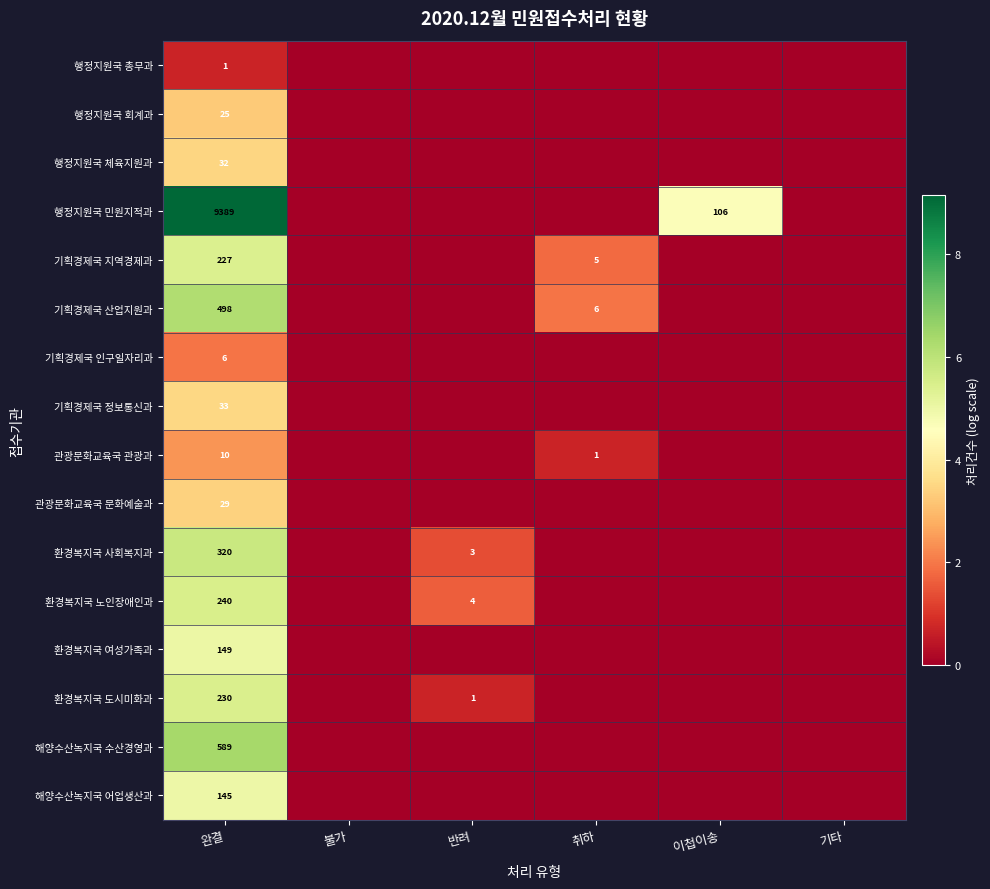

At 완결, list the series in order from largest to smallest.

행정지원국 민원지적과, 해양수산녹지국 수산경영과, 기획경제국 산업지원과, 환경복지국 사회복지과, 환경복지국 노인장애인과, 환경복지국 도시미화과, 기획경제국 지역경제과, 환경복지국 여성가족과, 해양수산녹지국 어업생산과, 기획경제국 정보통신과, 행정지원국 체육지원과, 관광문화교육국 문화예술과, 행정지원국 회계과, 관광문화교육국 관광과, 기획경제국 인구일자리과, 행정지원국 총무과